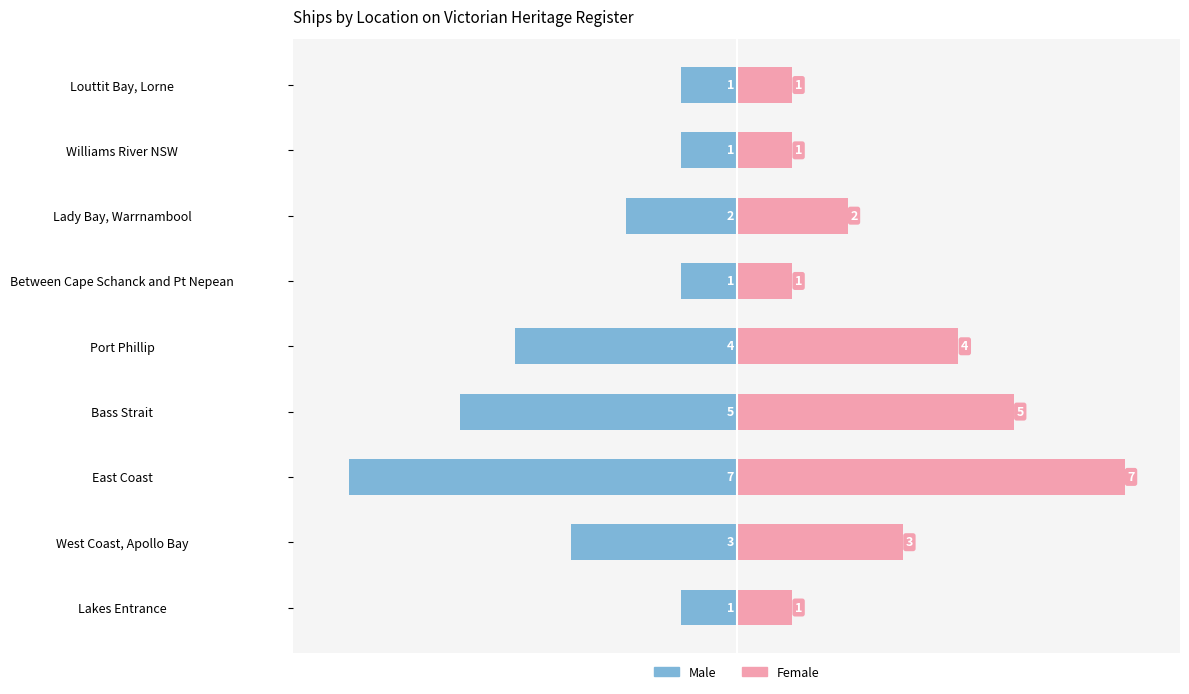

Which series has the widest spread of values?

Male